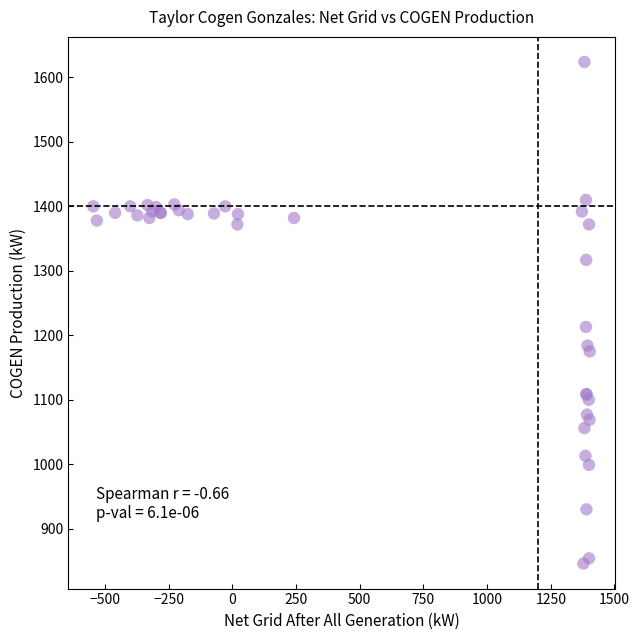

What Y value in the scatter plot is closest to 1235?

1213